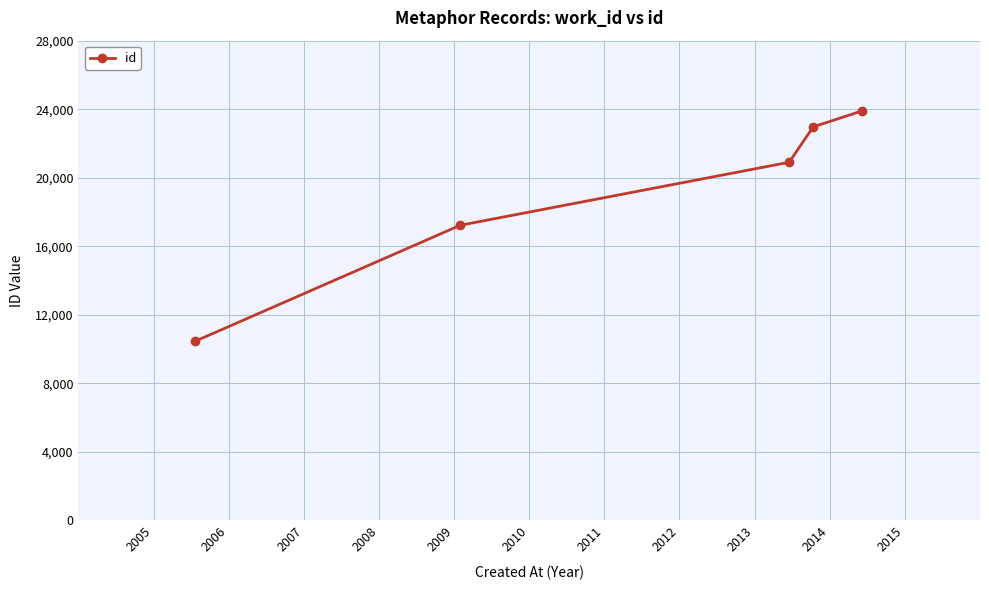

What is the average value?

19091